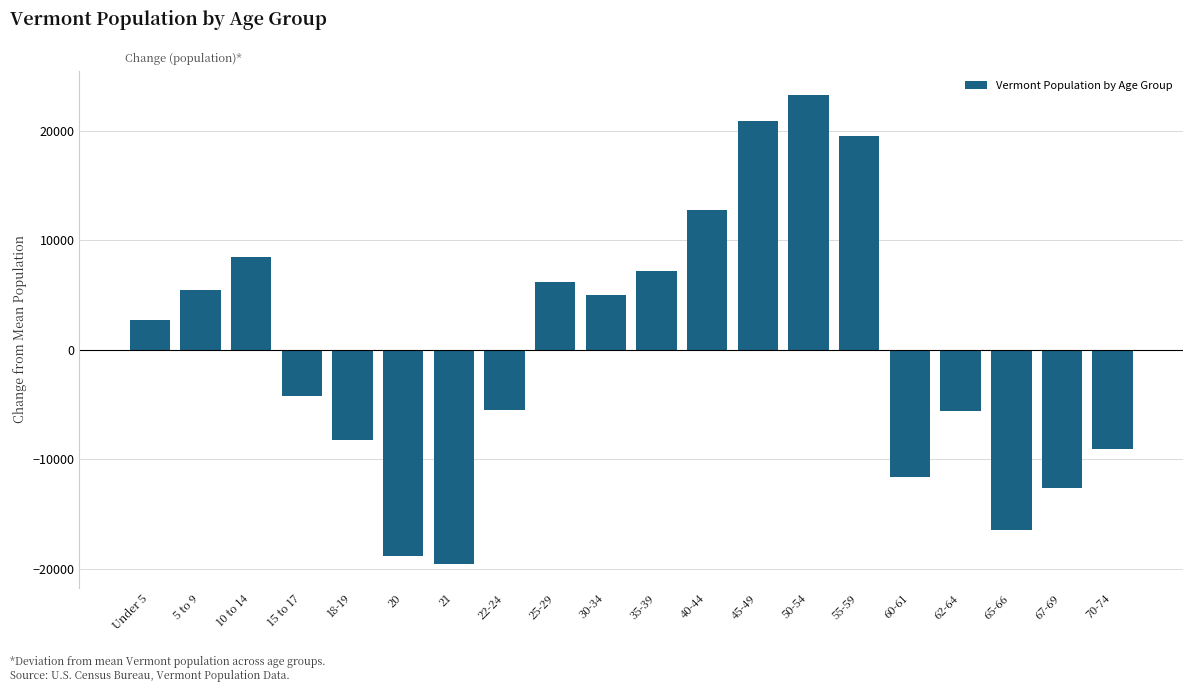

Which has a higher value, 10 to 14 or 15 to 17?

10 to 14